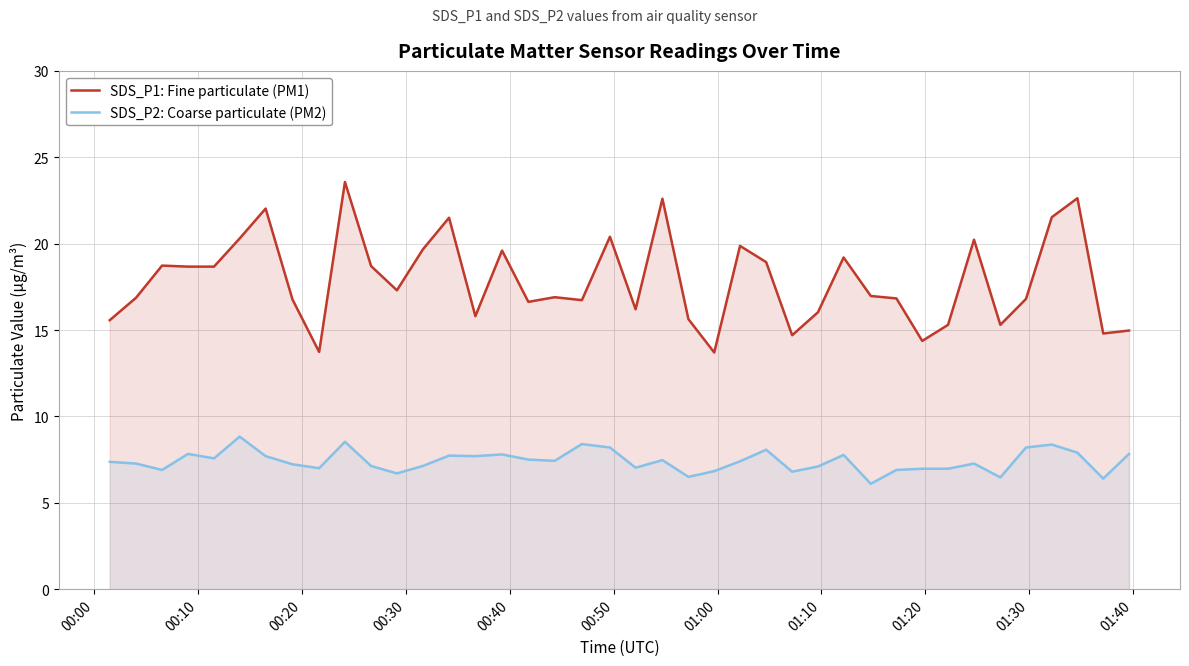

How many series are shown in this chart?

2